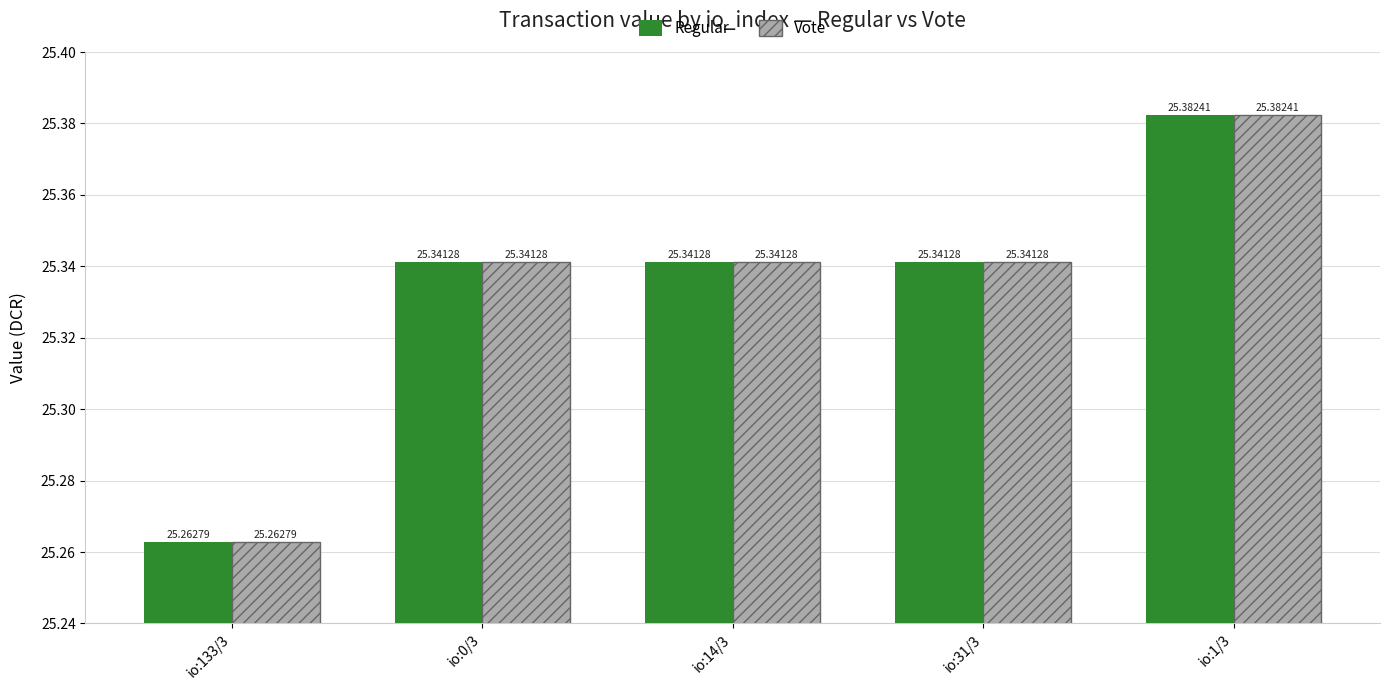

What is the sum of all Regular values?

126.7